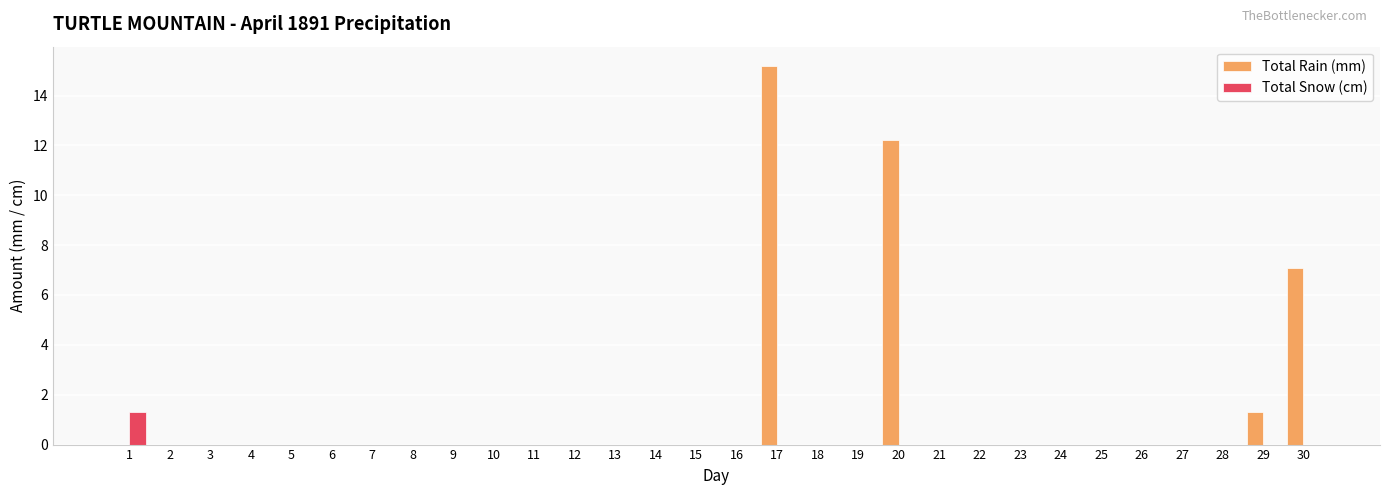

What is the greatest value displayed?

15.2